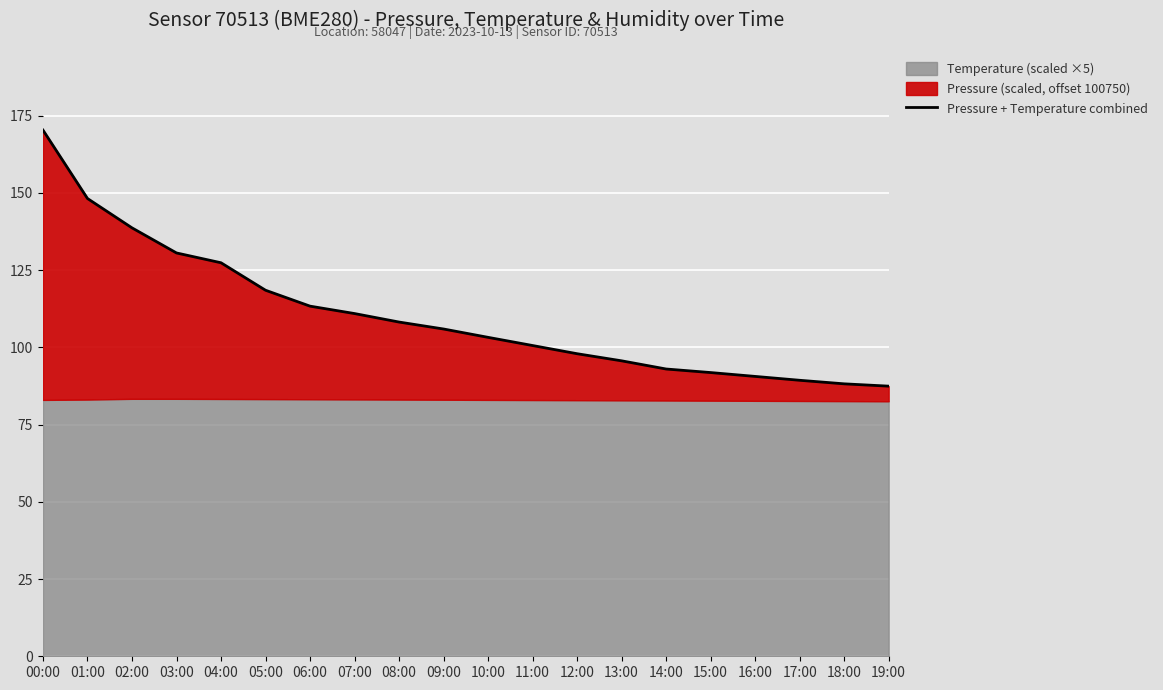

What is the change in value from 01:00 to 15:00?

-56.3